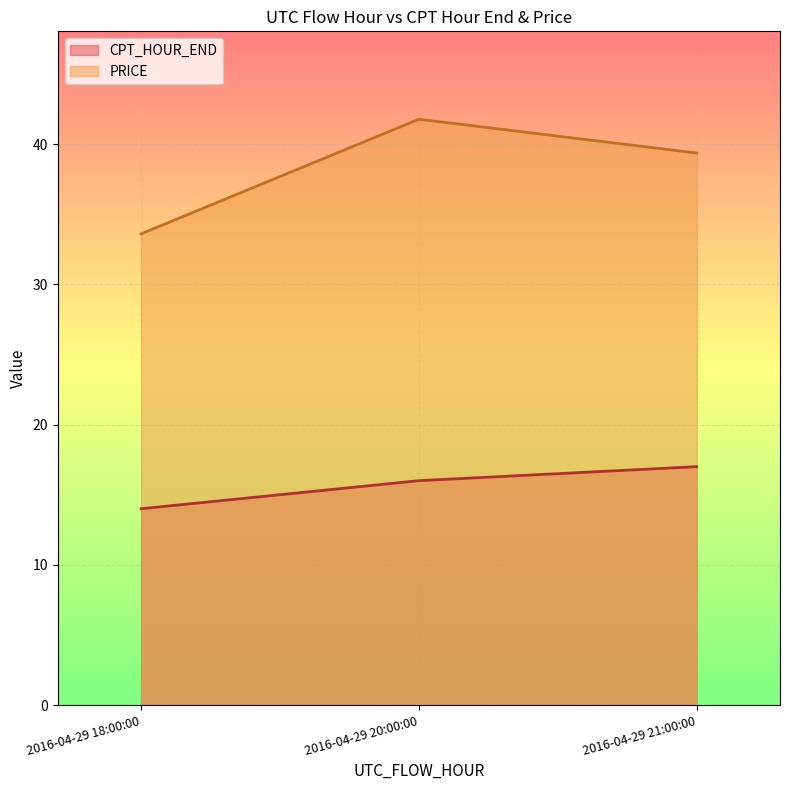

What is the value of the CPT_HOUR_END point at the 3rd from the left?

17.0